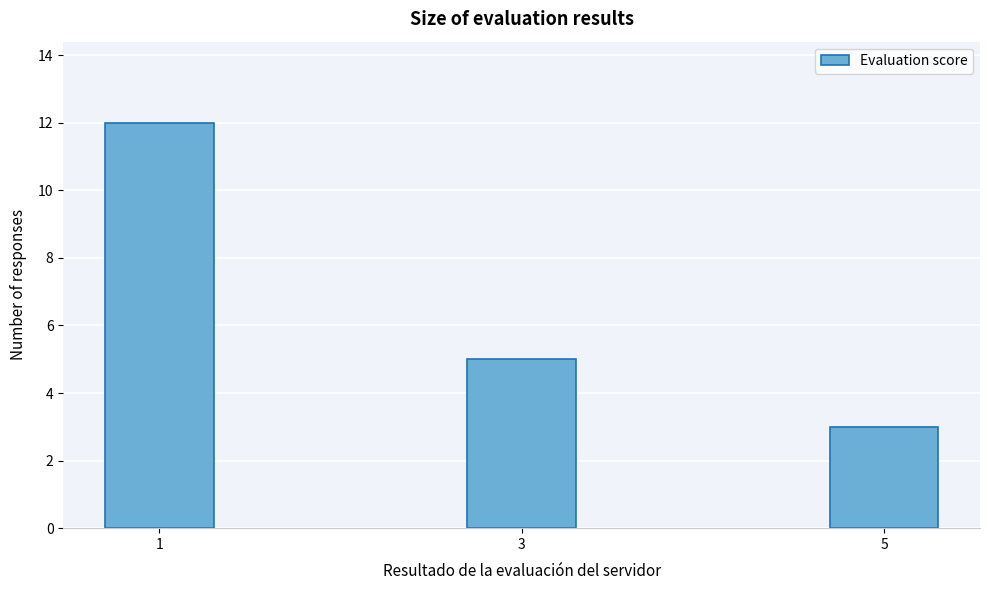

Reading right to left, extract all data points from this chart.

5=3	3=5	1=12